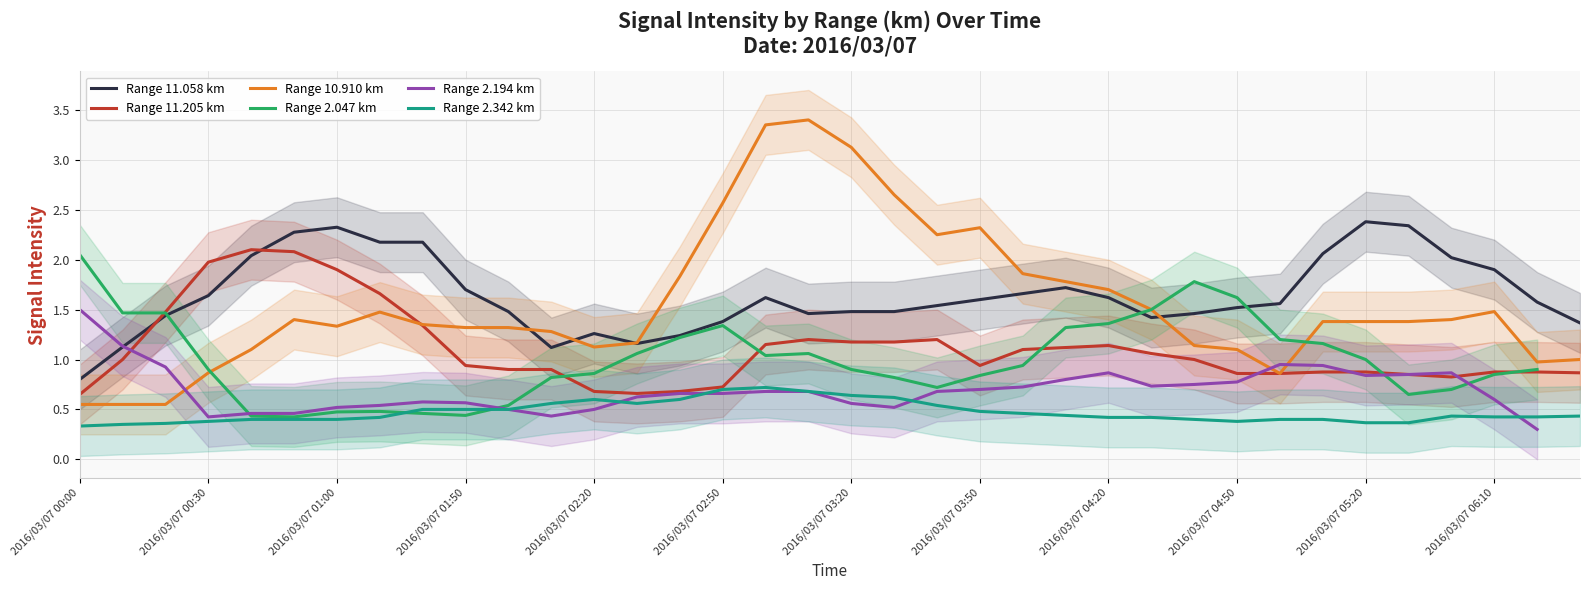

Count the number of categories in the chart.

36